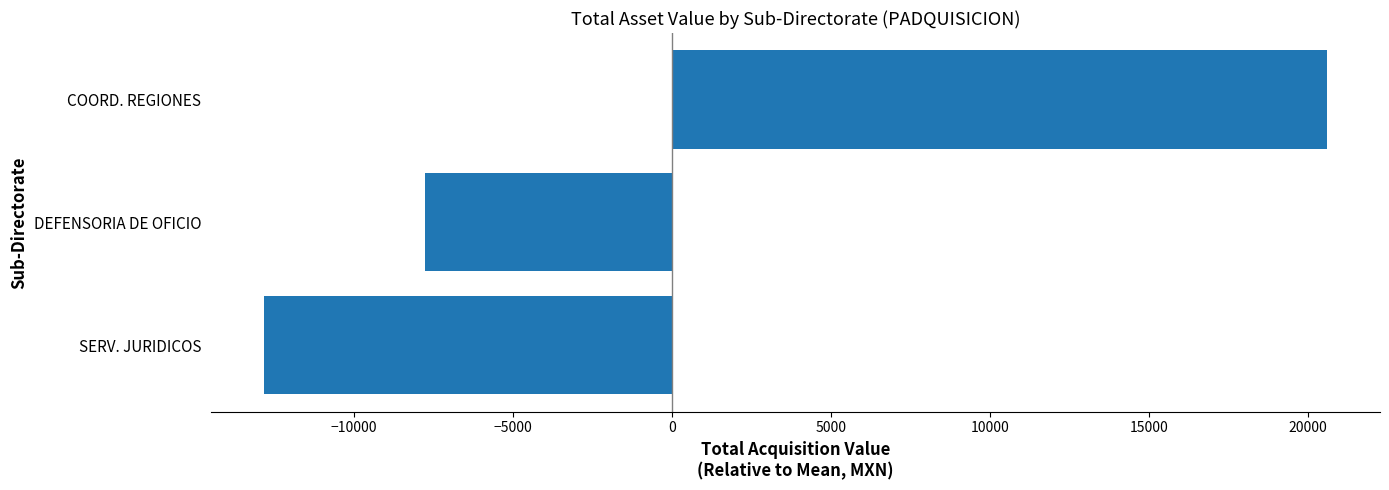

How many data points are less than -7768?

2